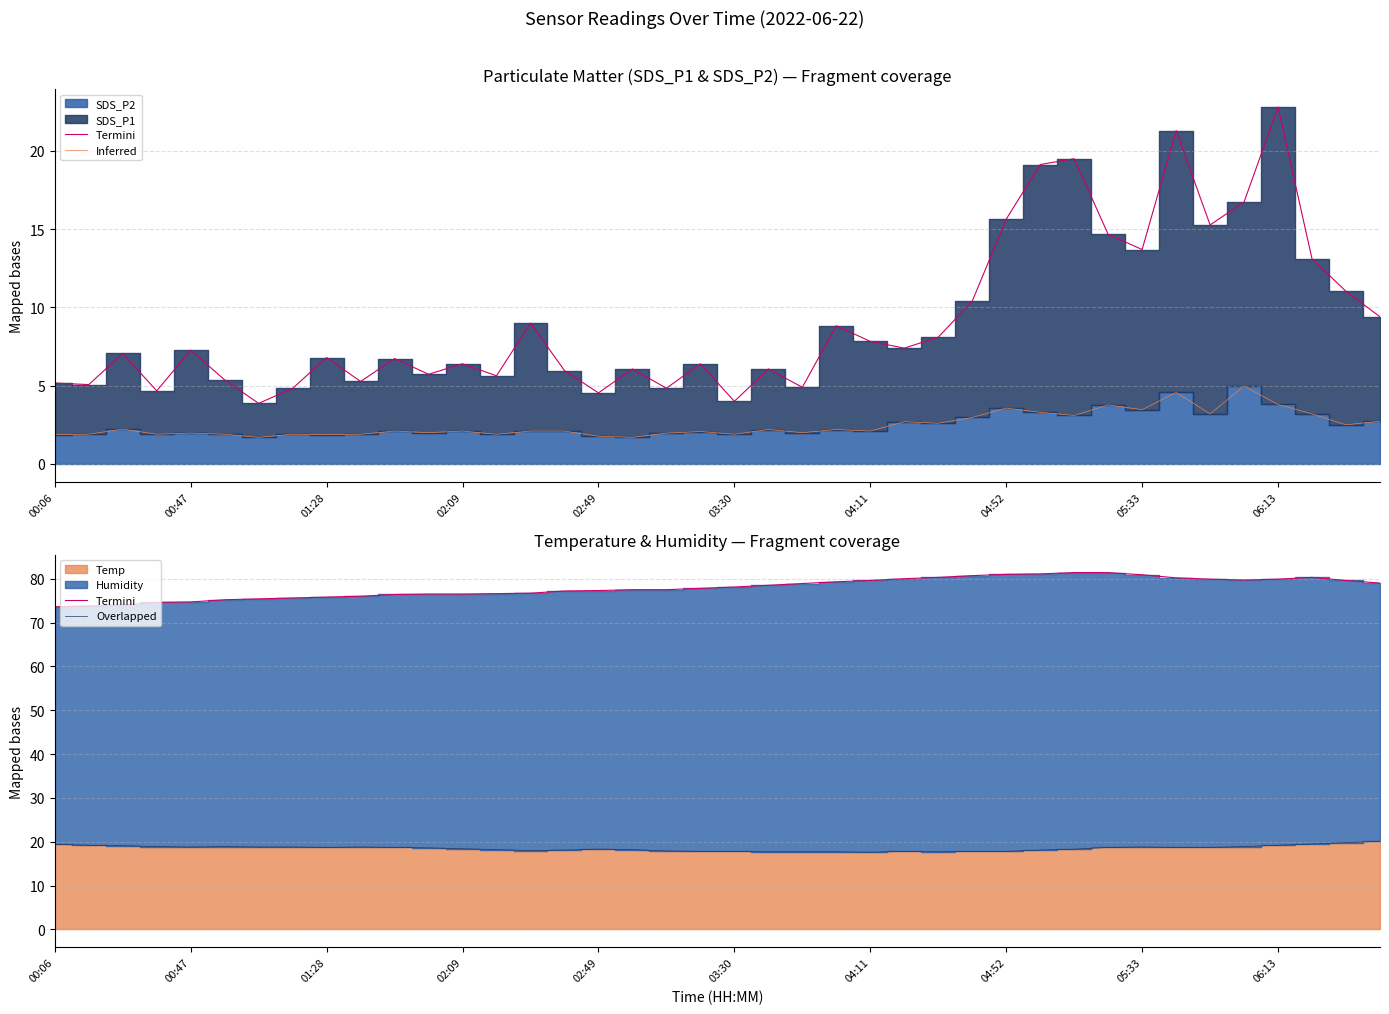

Which series has the largest total across all categories?

Termini